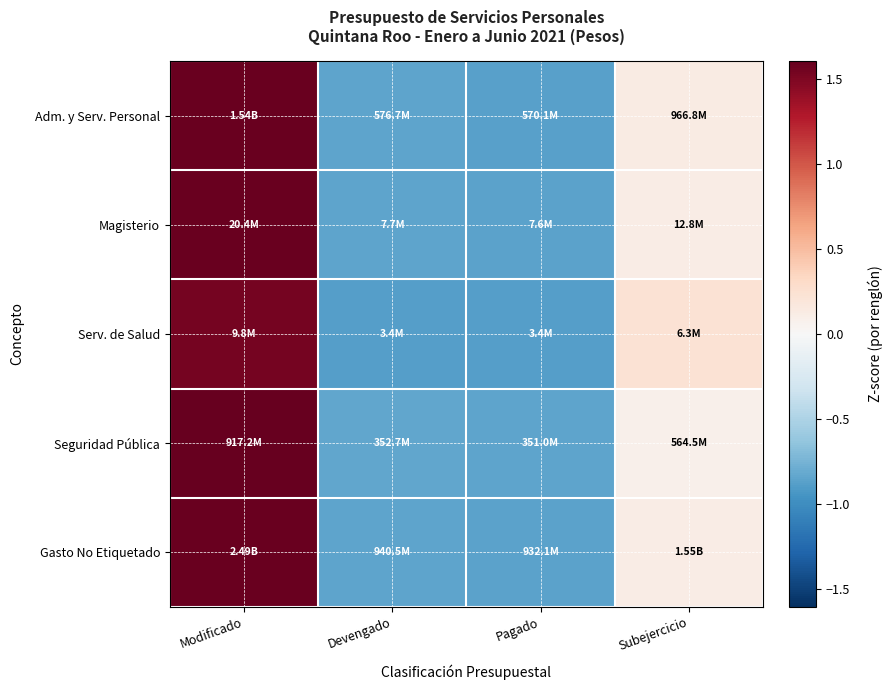

Which has a higher value, Subejercicio or Pagado?

Subejercicio